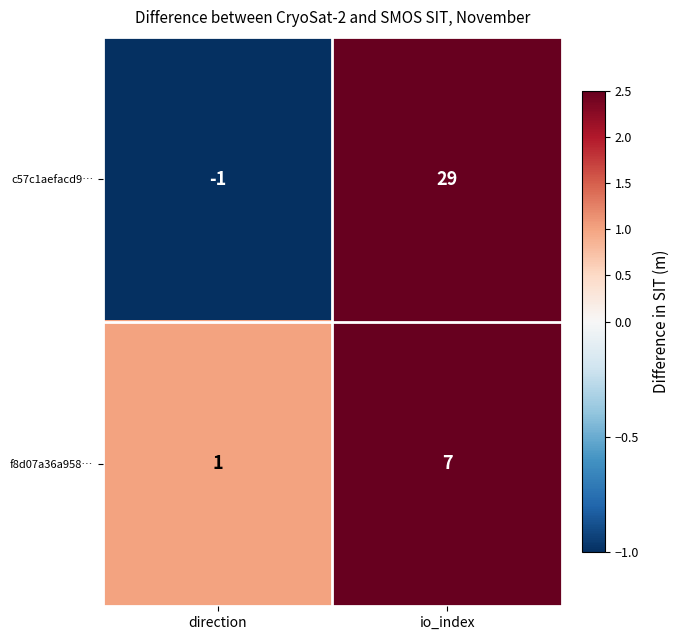

At which category does the chart reach its minimum across all series?

direction